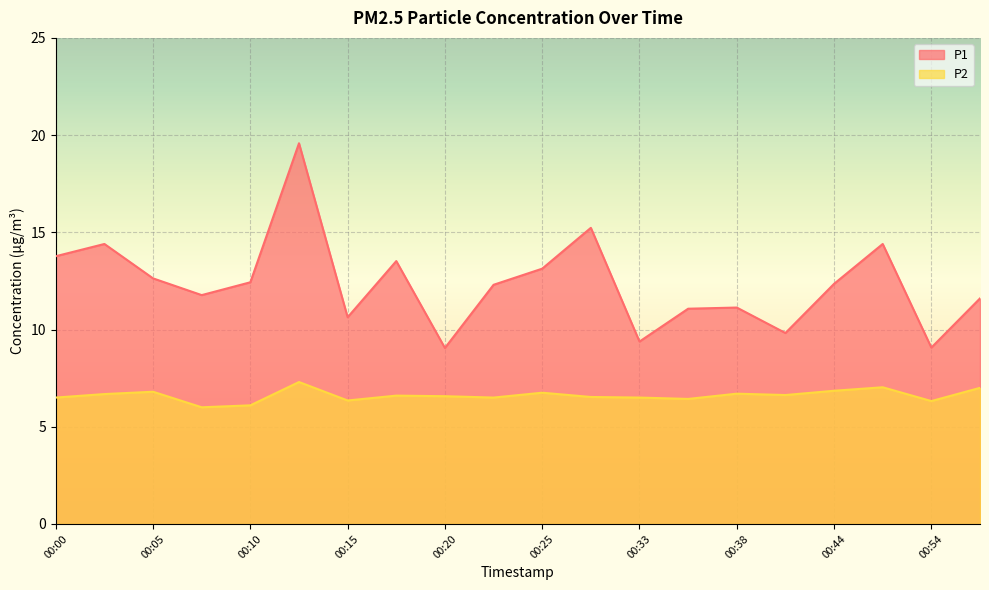

In P2, how many points are lower than both neighbors (excluding endpoints)?

6